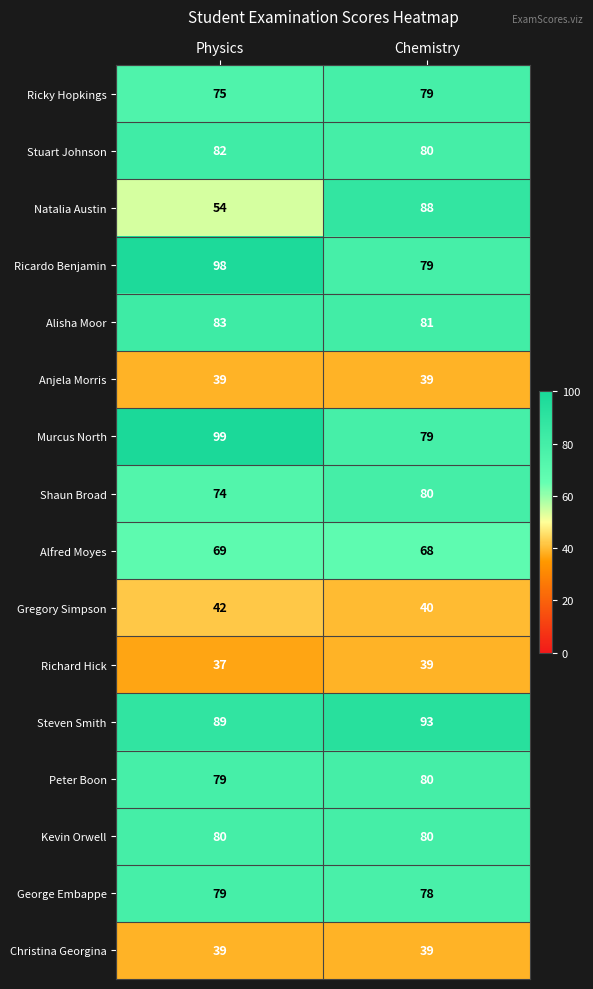

True or false: Ricardo Benjamin has a value of 98 at Physics.

True